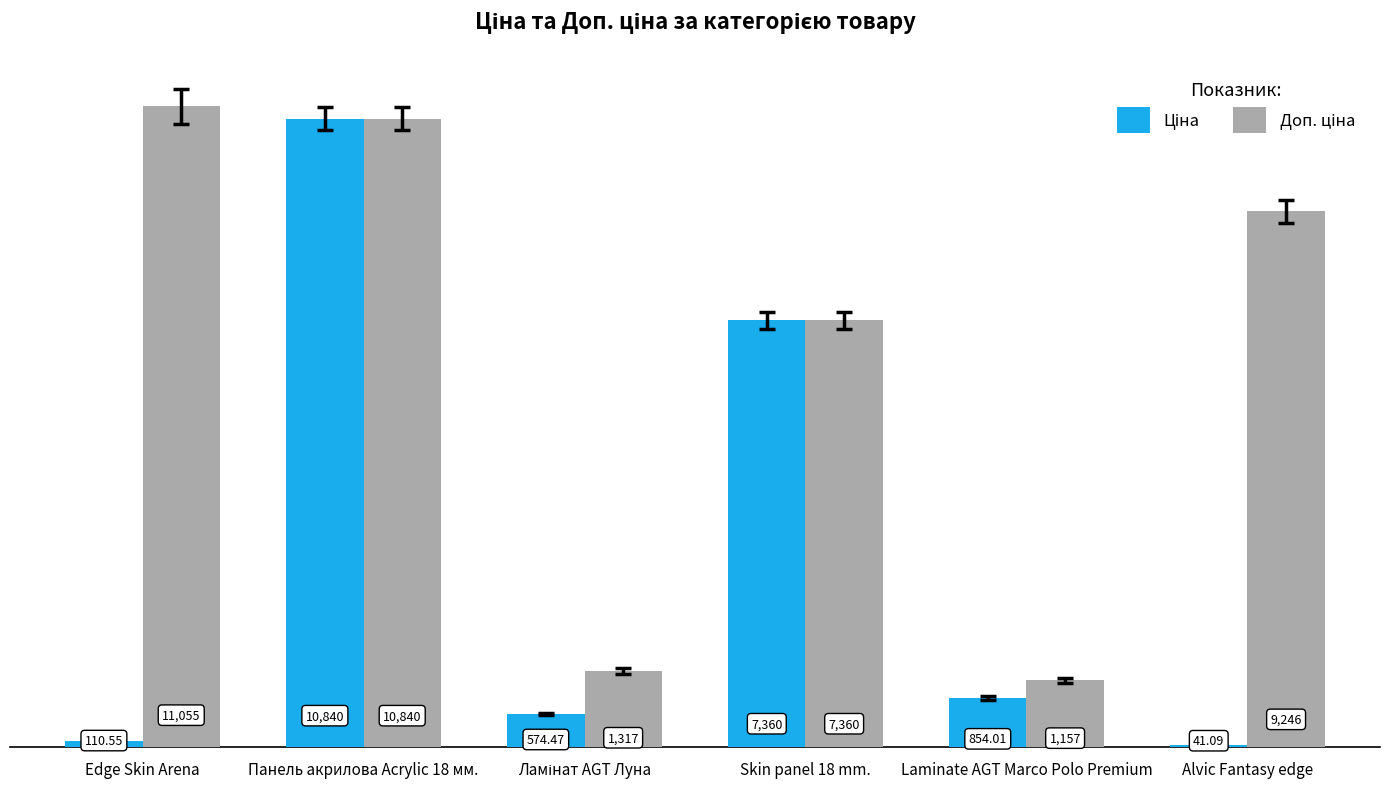

What is the greatest value displayed?

11055.0